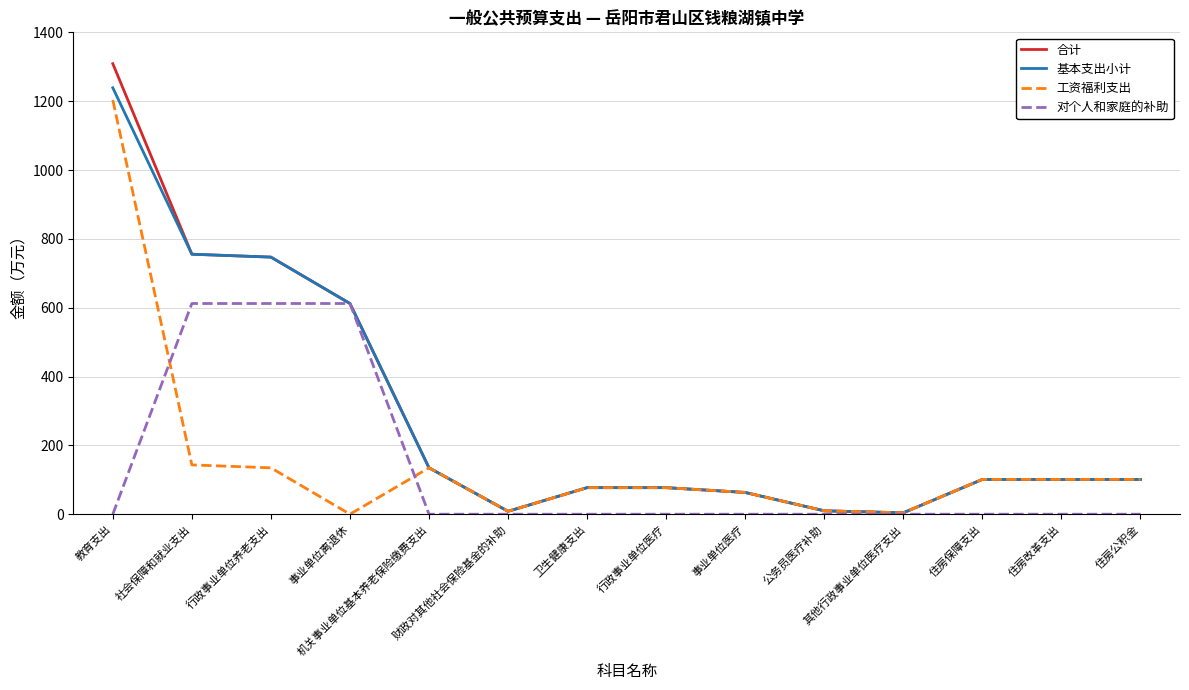

What is the average value of the 合计 series?

293.0